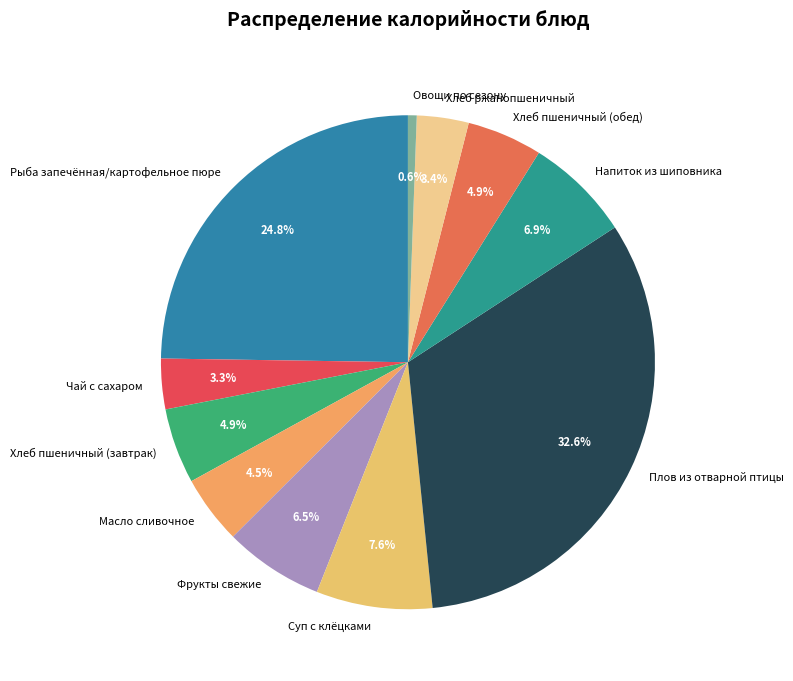

What is the total percentage of Хлеб ржанопшеничный and Овощи по сезону?

4.0%